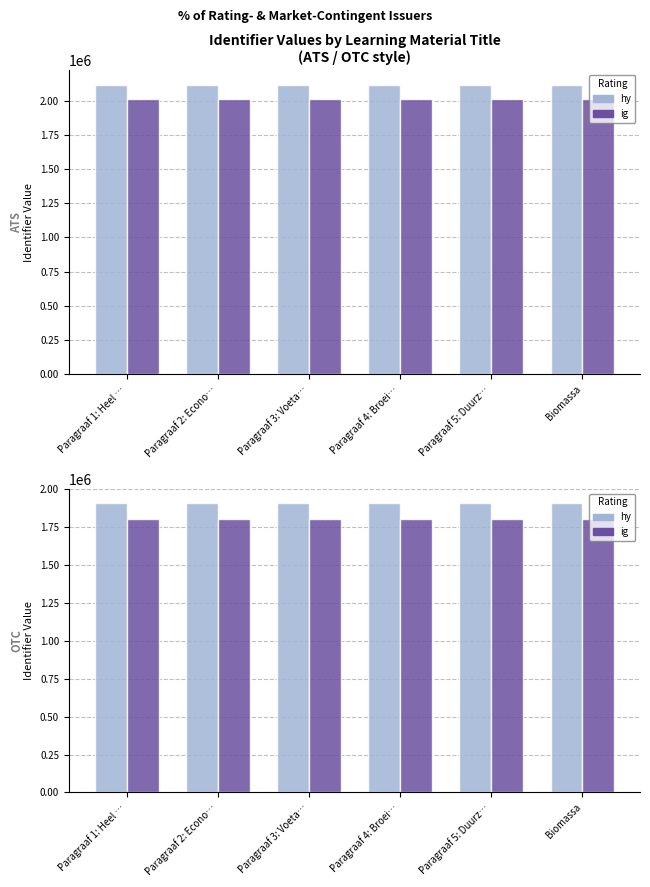

How many bars are there in each group?

2